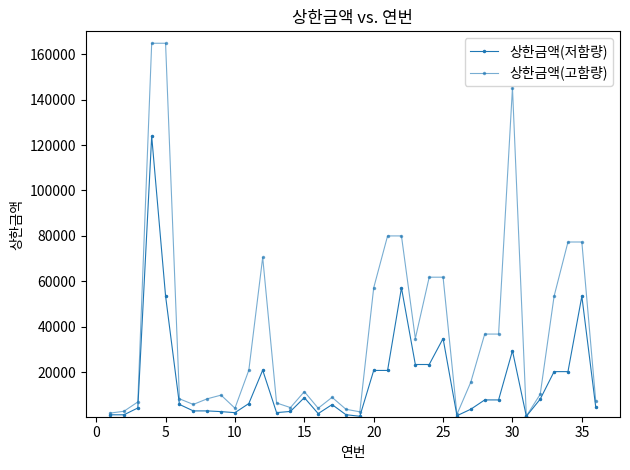

How many lines are shown in the chart?

2